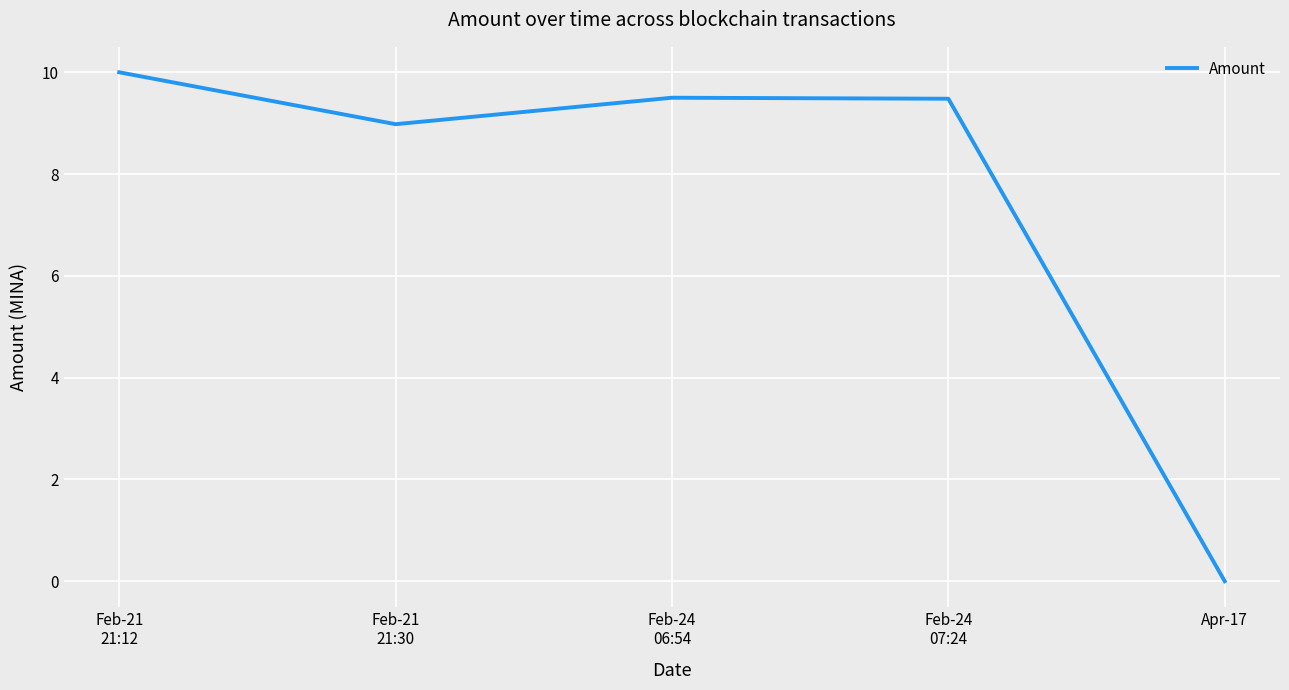

At which label does the data first exceed 9?

Feb-21
21:12